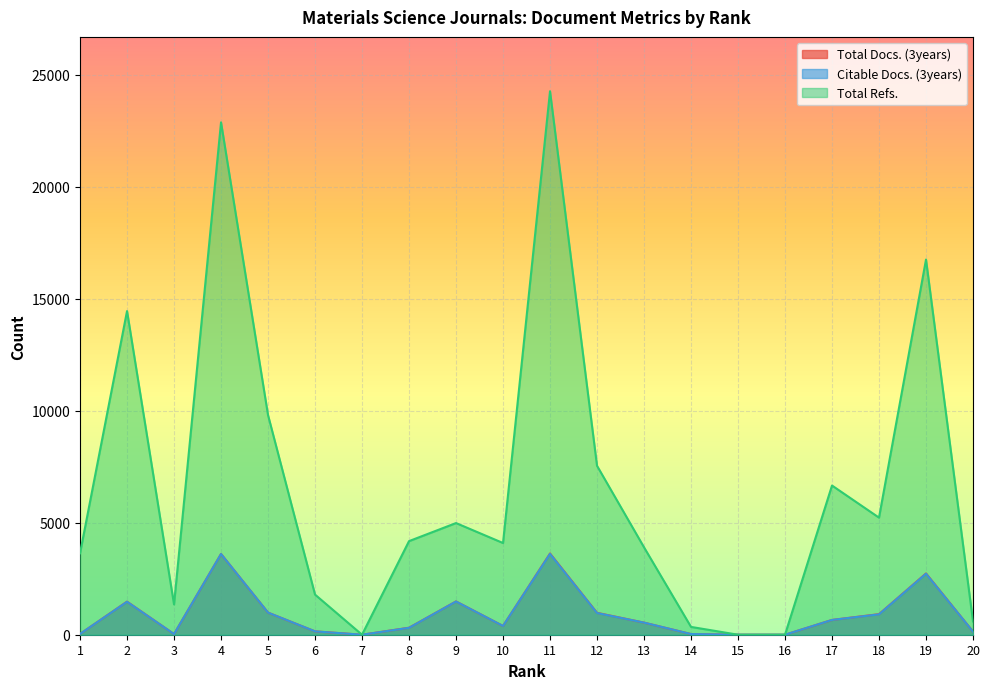

What is the spread (max minus min) of values at 6?

1642